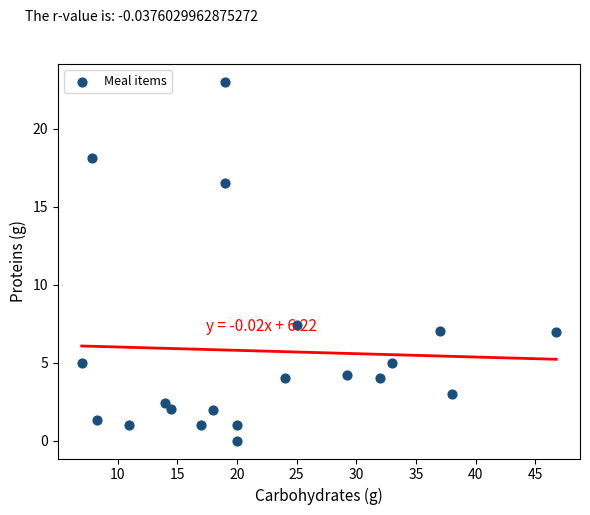

What Y value in the scatter plot is closest to 11?

7.4